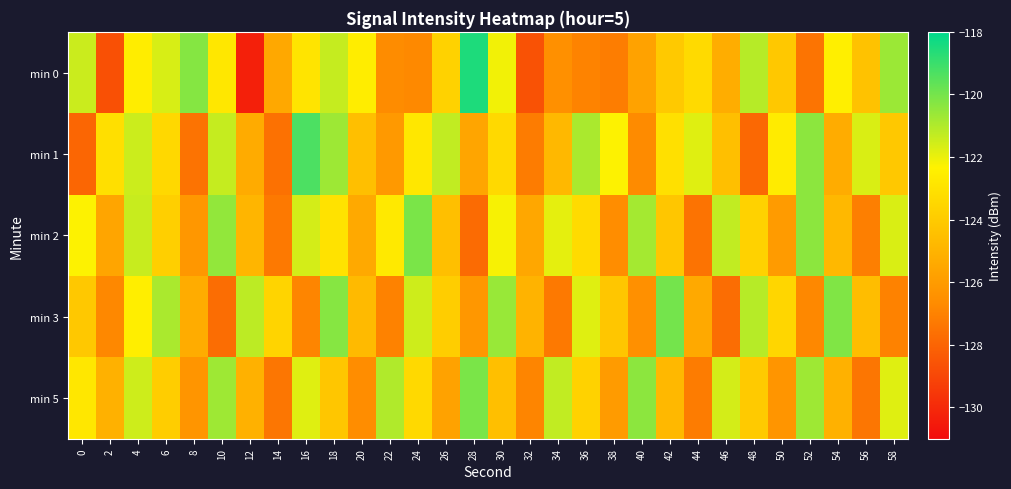

Rank the series at 40 from highest to lowest value.

min 5, min 2, min 0, min 3, min 1